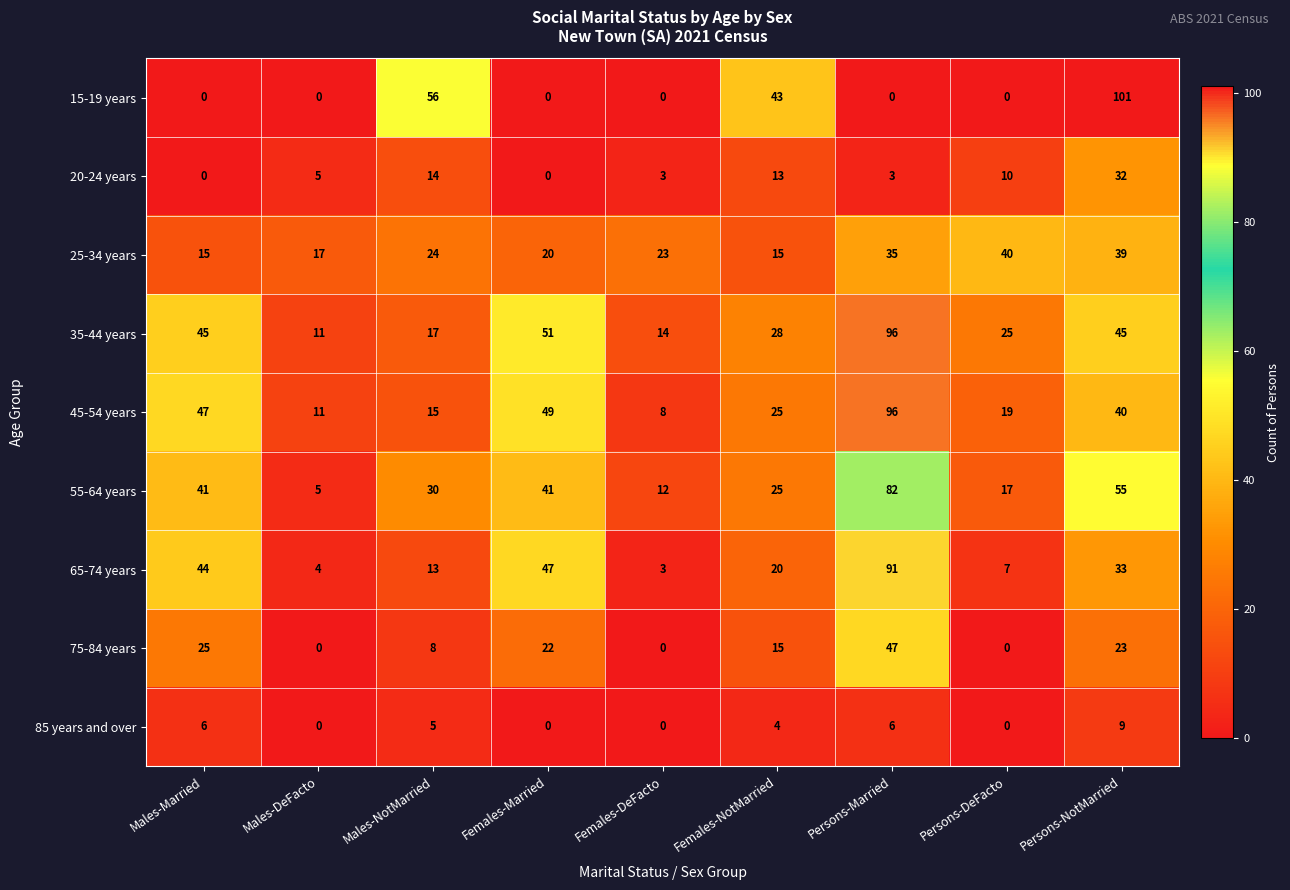

What is the difference between the 20-24 years values at Males-DeFacto and Persons-NotMarried?

27